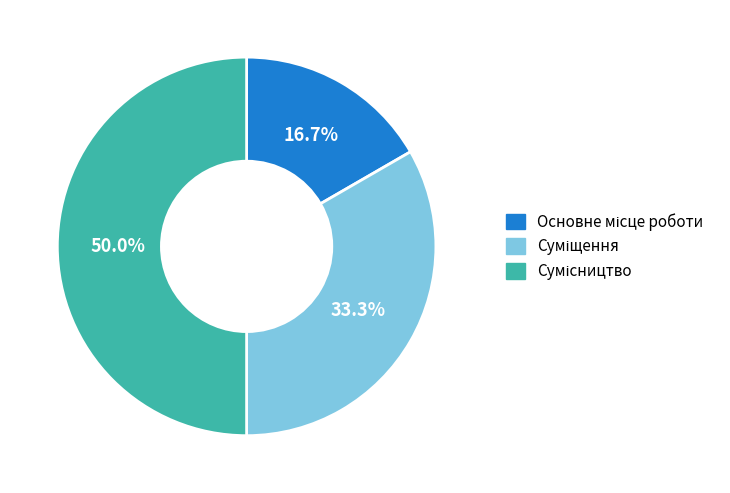

How many slices are in this pie chart?

3